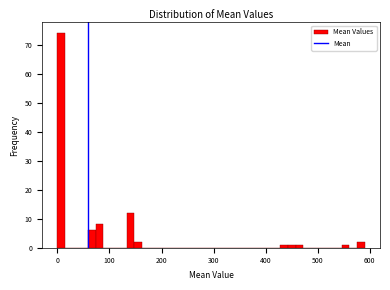

Read against the x-axis, roughly where is the centre of the tallest bar?

10